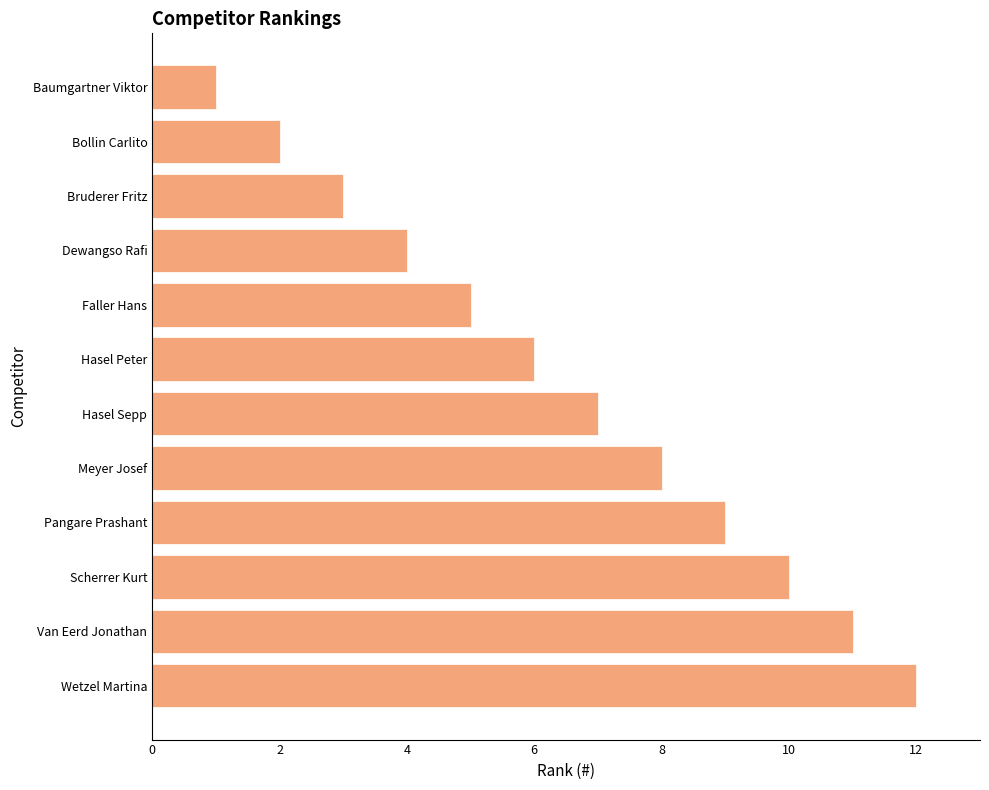

Is it true that the value at Faller Hans is 5?

True